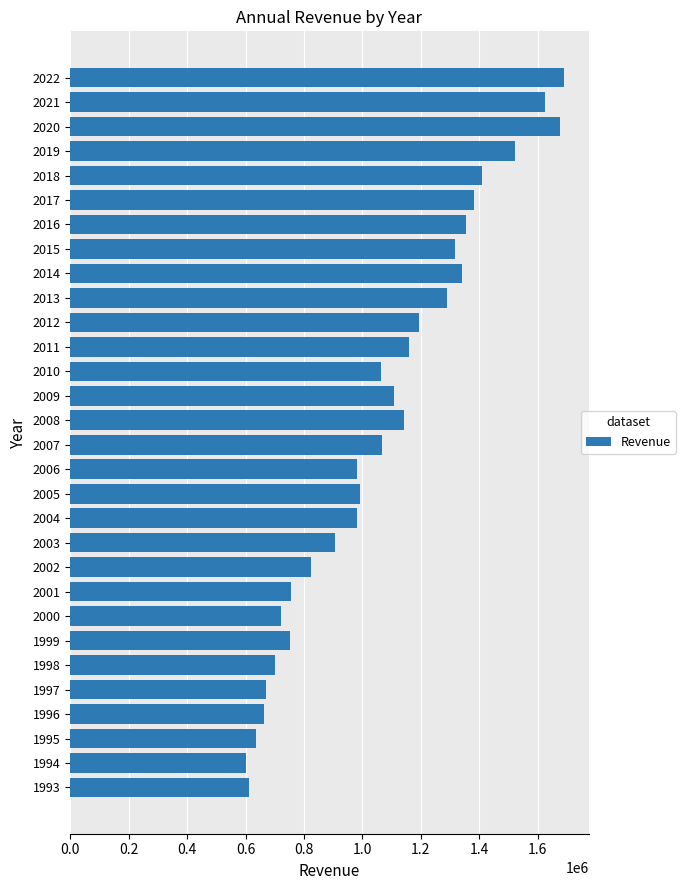

Is it true that the value at 2014 is 498121?

False